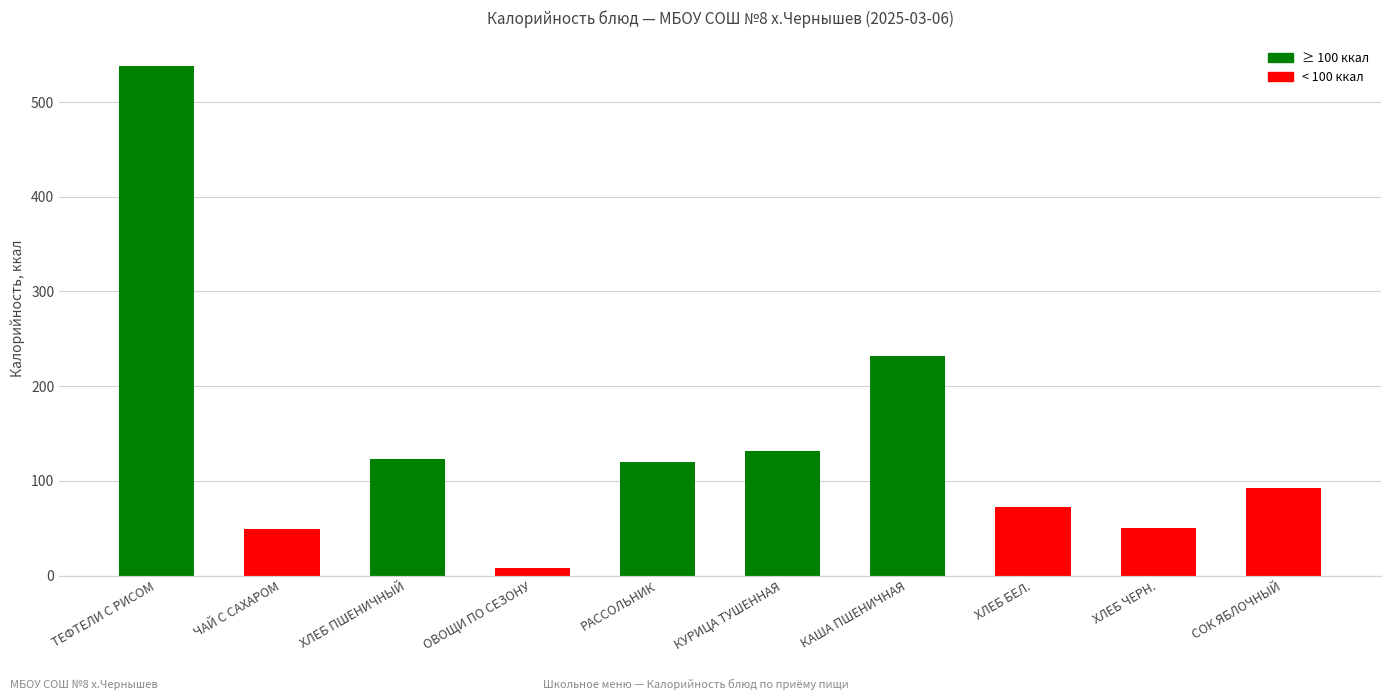

What is the label of the 5th bar from the left?

РАССОЛЬНИК